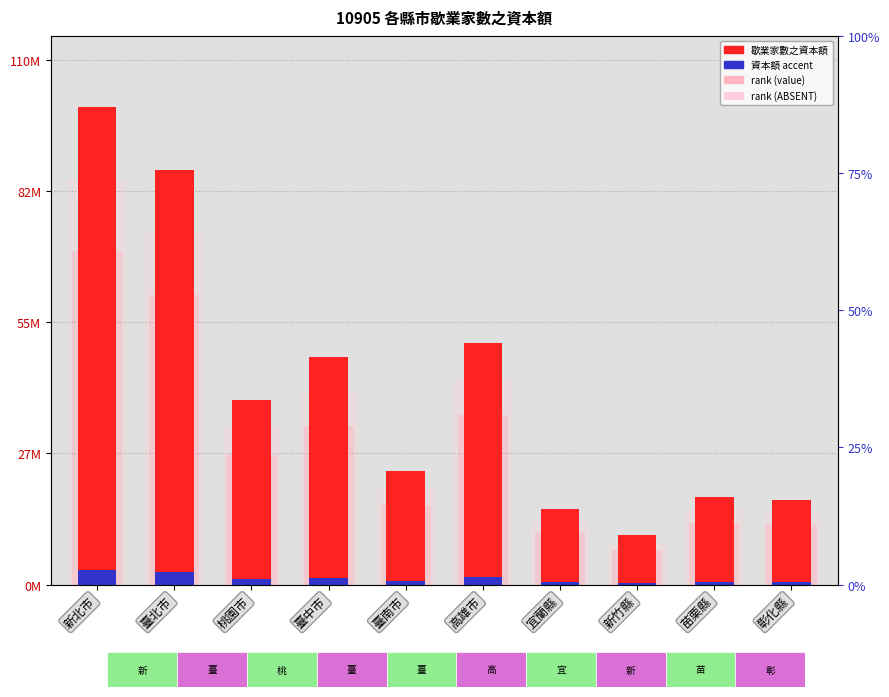

How many values in the rank (ABSENT) series are below 33070609?

5